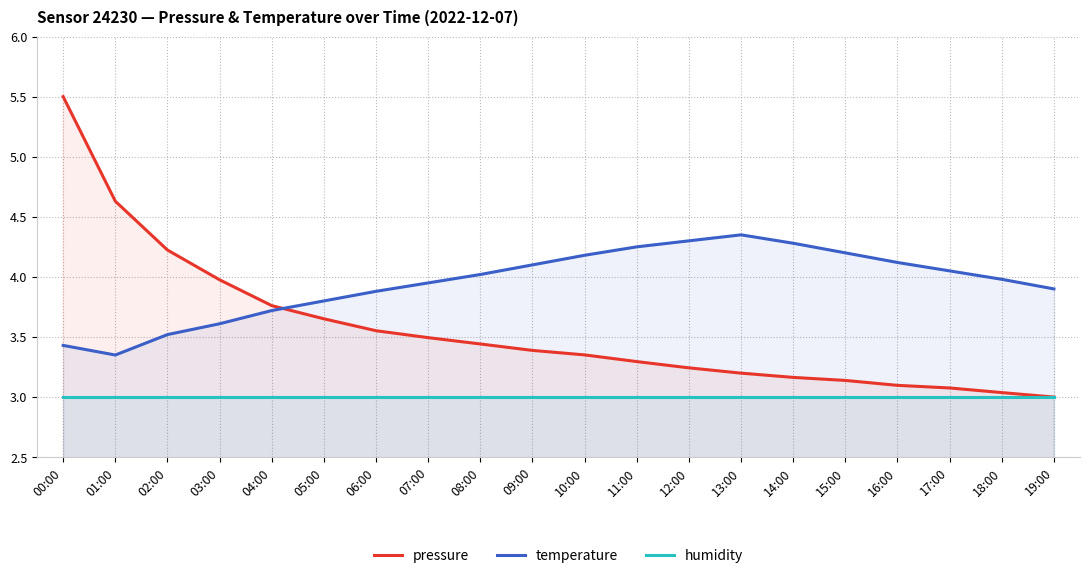

True or false: humidity and temperature cross at least once.

False